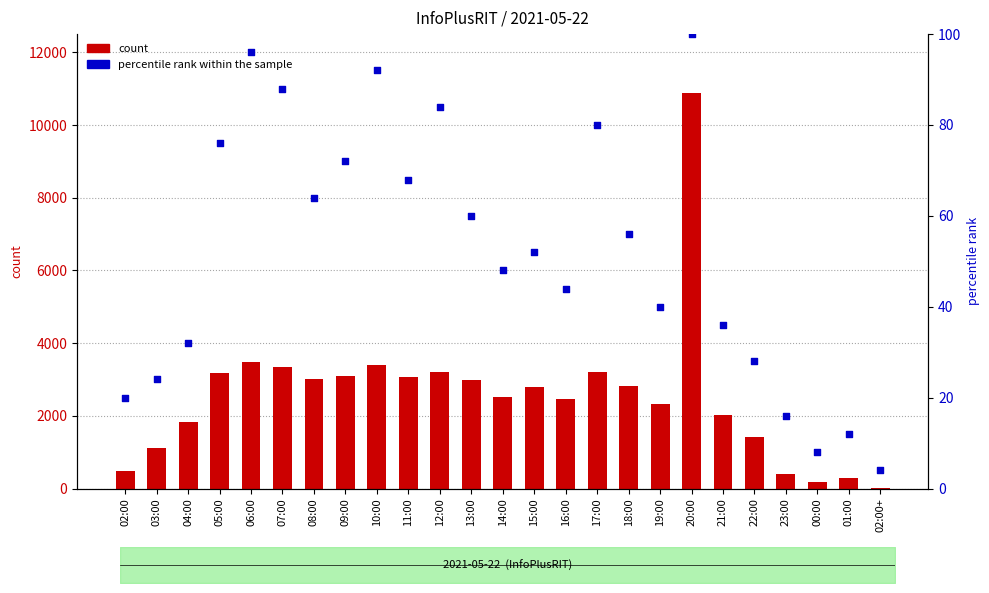

Which series reaches the maximum Y coordinate?

count